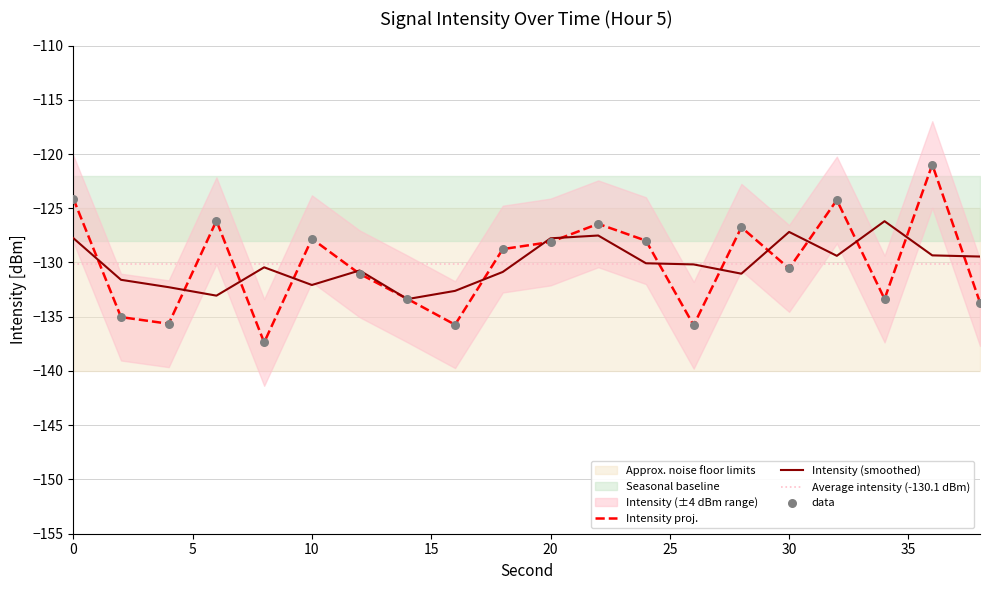

Is the value of intensity_upper at 10 greater than the value of intensity(dBm) at 36?

No